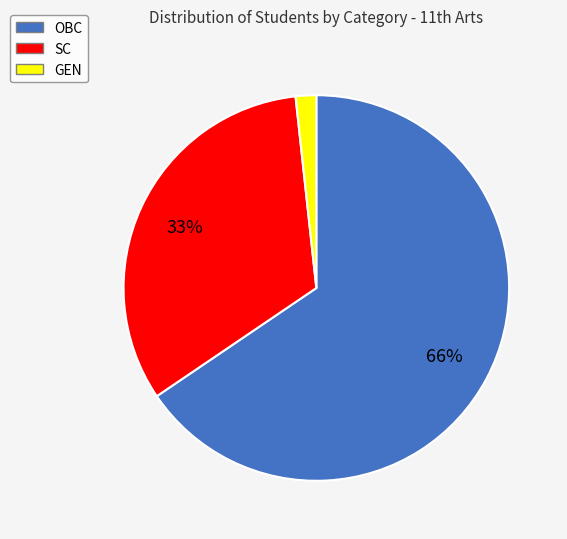

Which slice is the smallest?

GEN